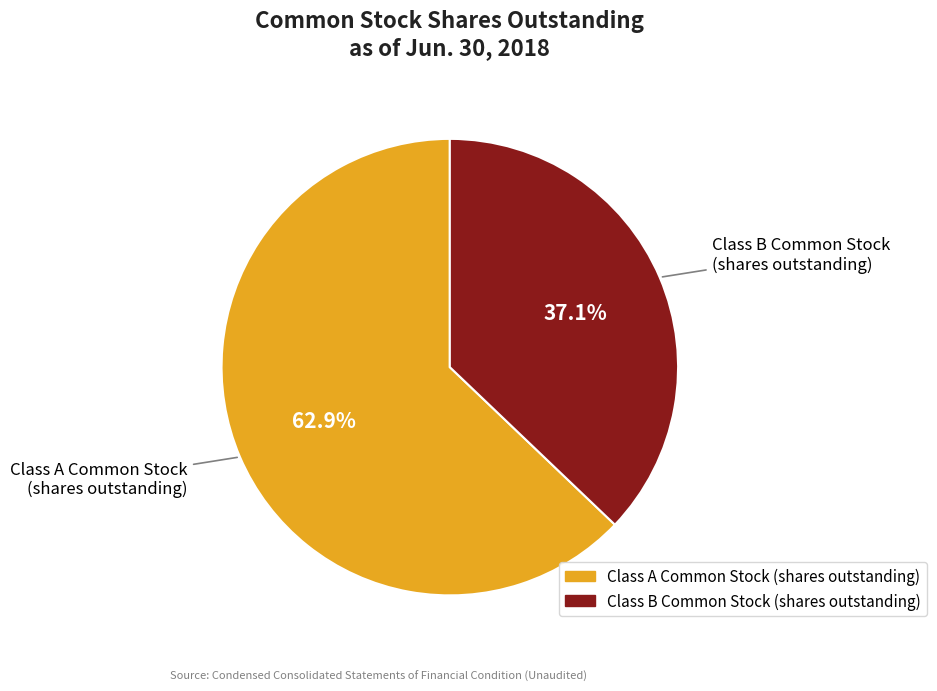

Which category has the biggest portion of the pie?

Class A Common Stock (shares outstanding)